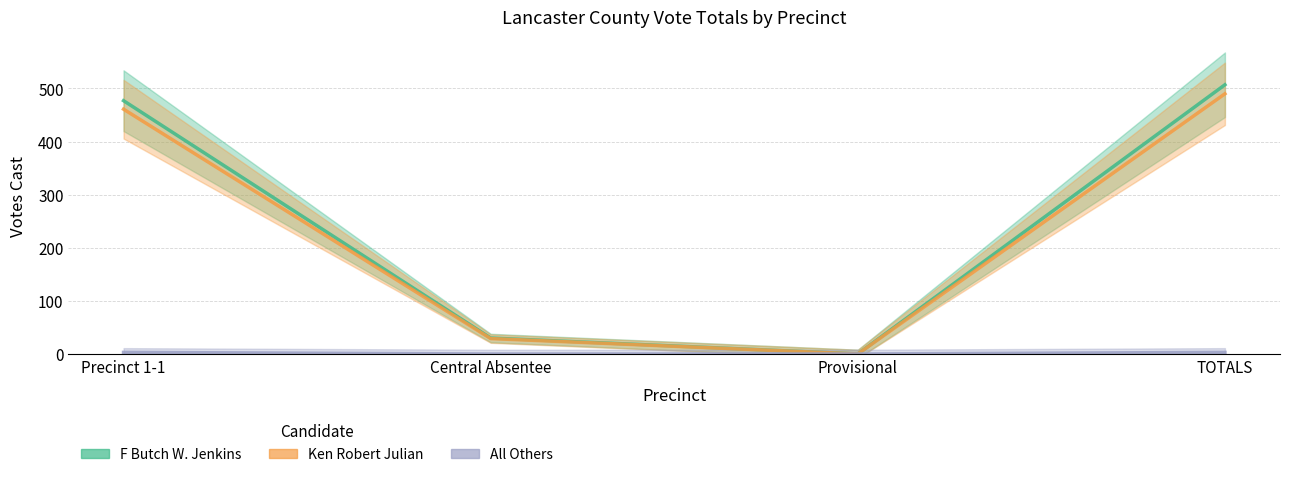

Count the All Others values in the range 0 to 3.

4